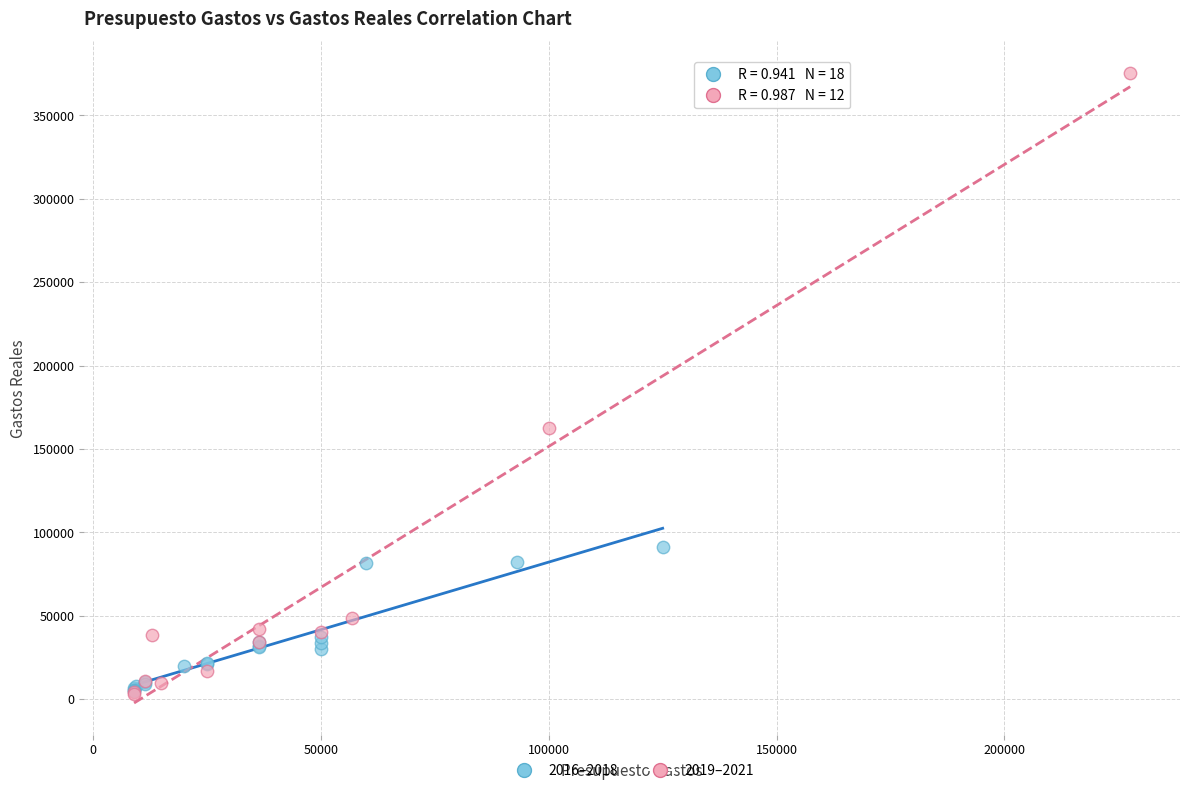

Which series has the largest Y range (max minus min)?

2019–2021